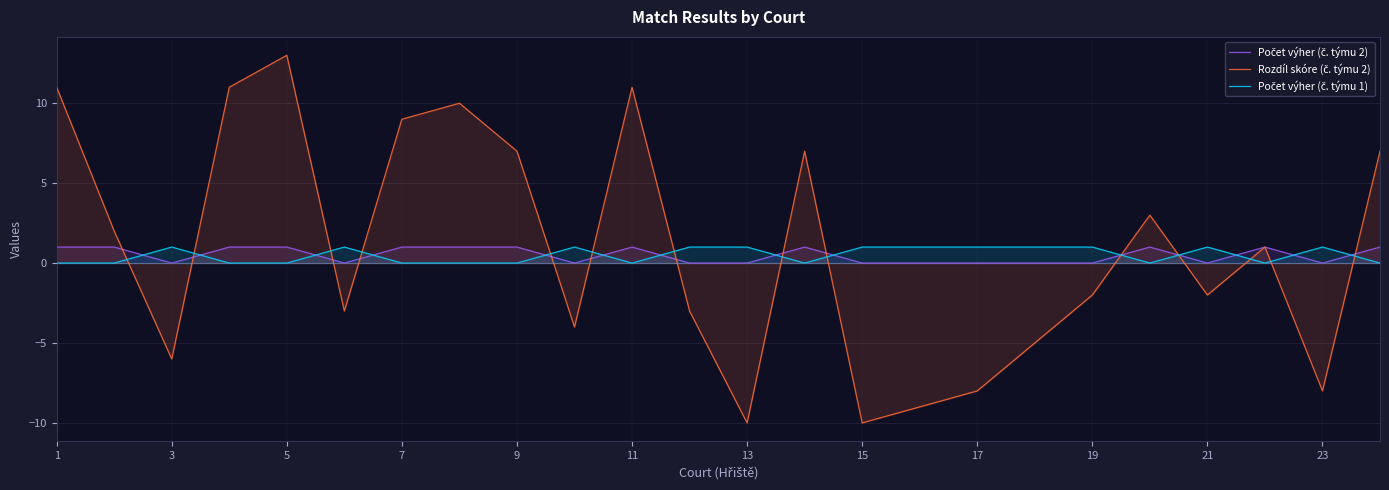

True or false: Počet výher (č. týmu 1) and Počet výher (č. týmu 2) intersect in this chart.

True